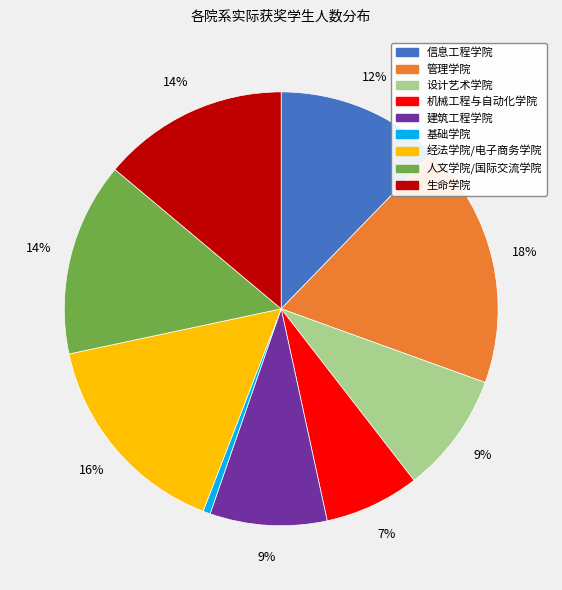

True or false: 管理学院 accounts for 18% of the total.

True